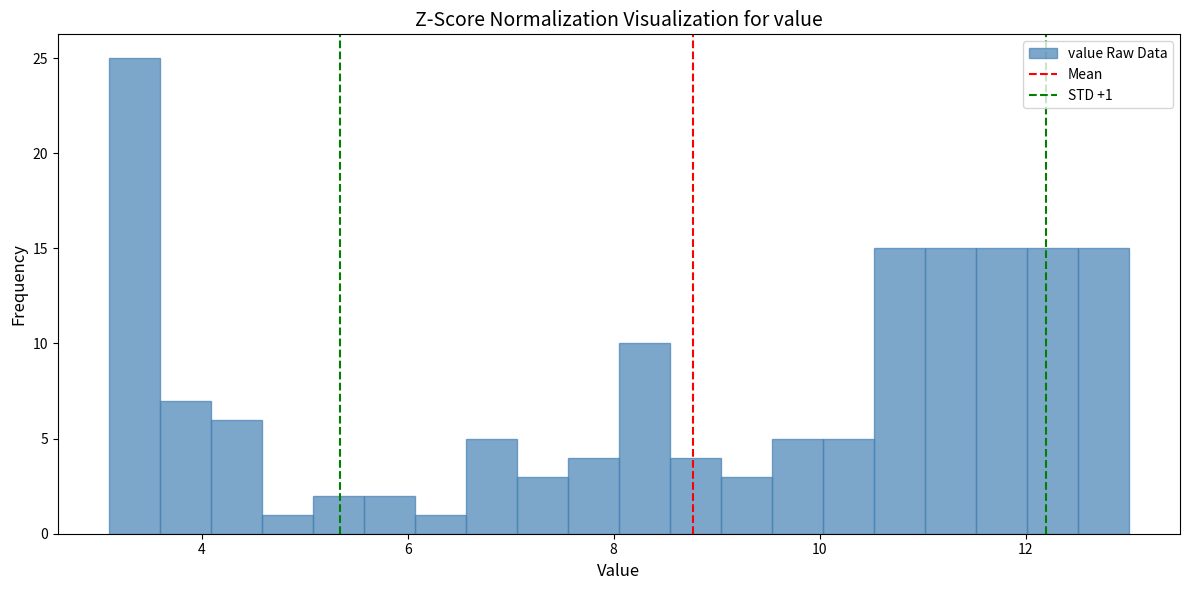

Read against the x-axis, roughly where is the centre of the tallest bar?

3.4